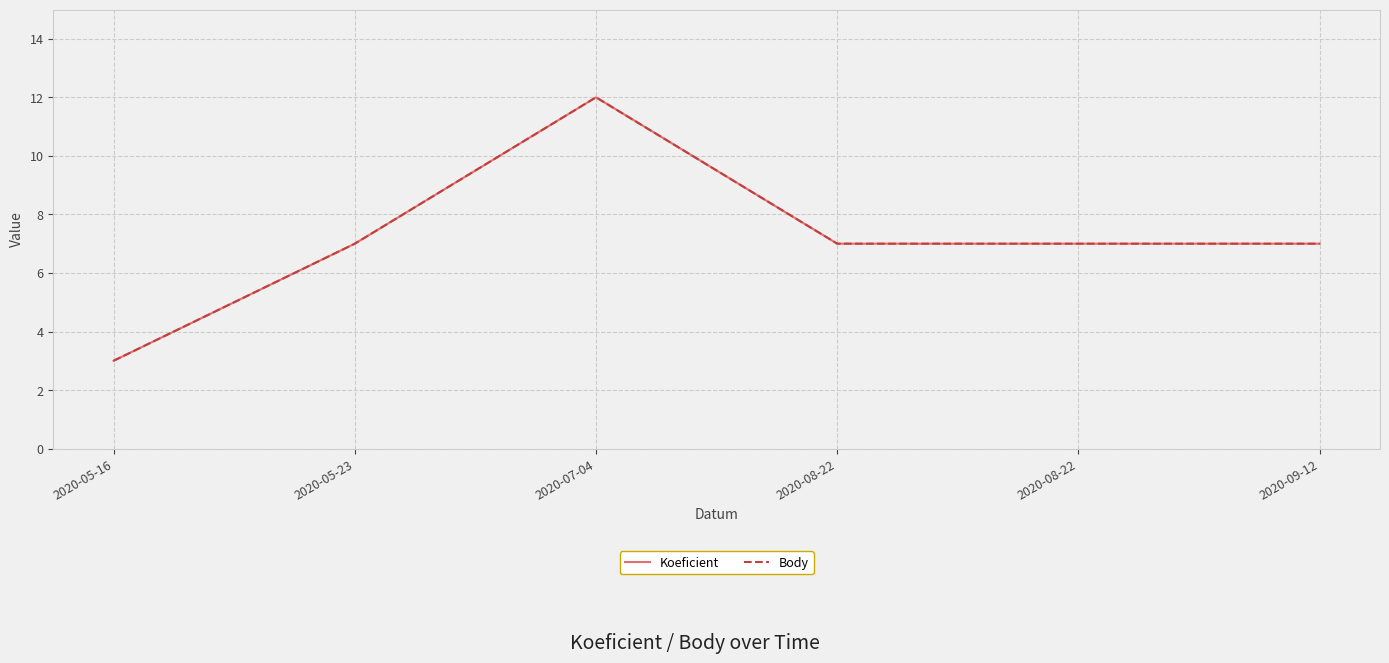

True or false: Koeficient and Body intersect in this chart.

False